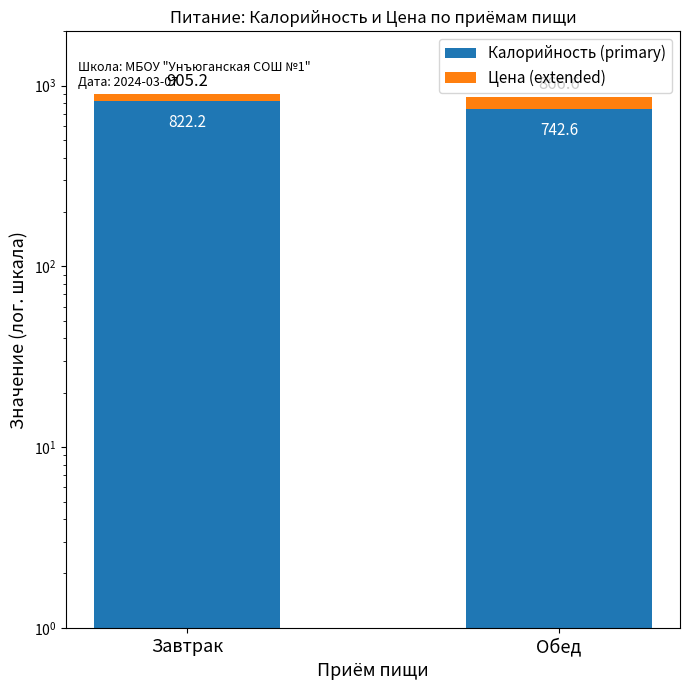

Reading left to right, what are all the values shown in this chart?

Калорийность (primary): 822.2	742.6
Цена (extended): 83.0	124.0